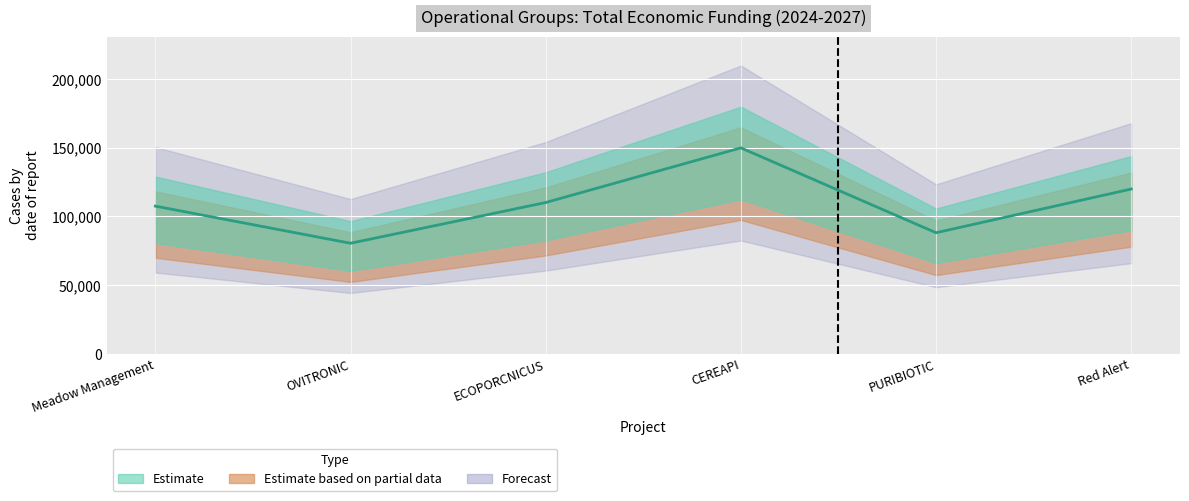

Count the values in the range 88160 to 120000.

4